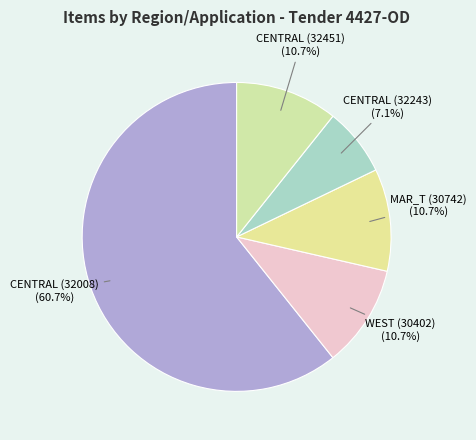

Which slice is the largest?

CENTRAL (32008)